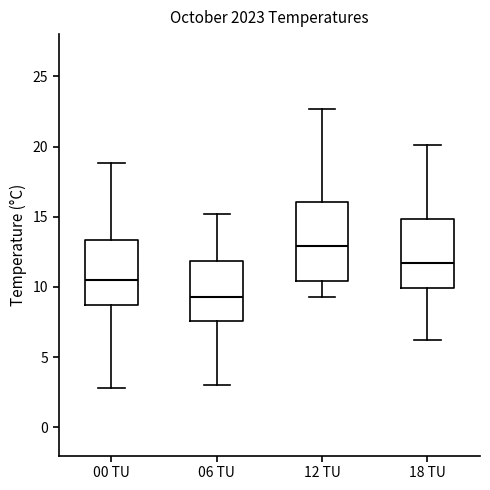

Comparing the boxes themselves (not the whiskers), which one is the tallest?

12 TU